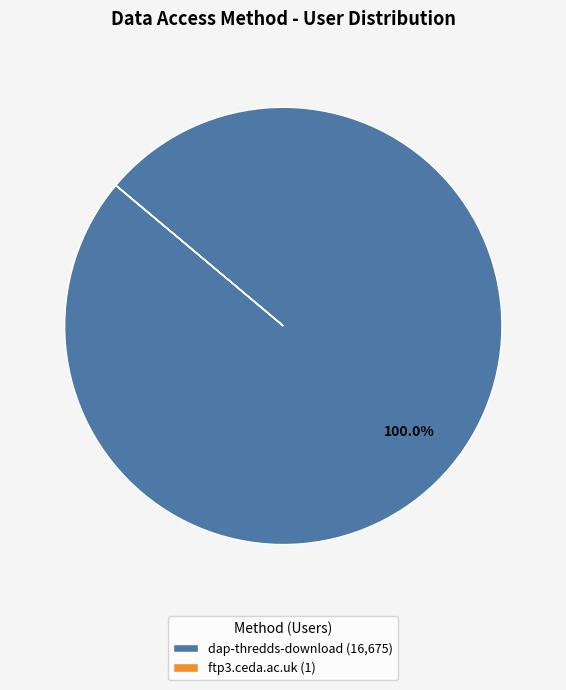

Is there a majority slice in this chart?

Yes